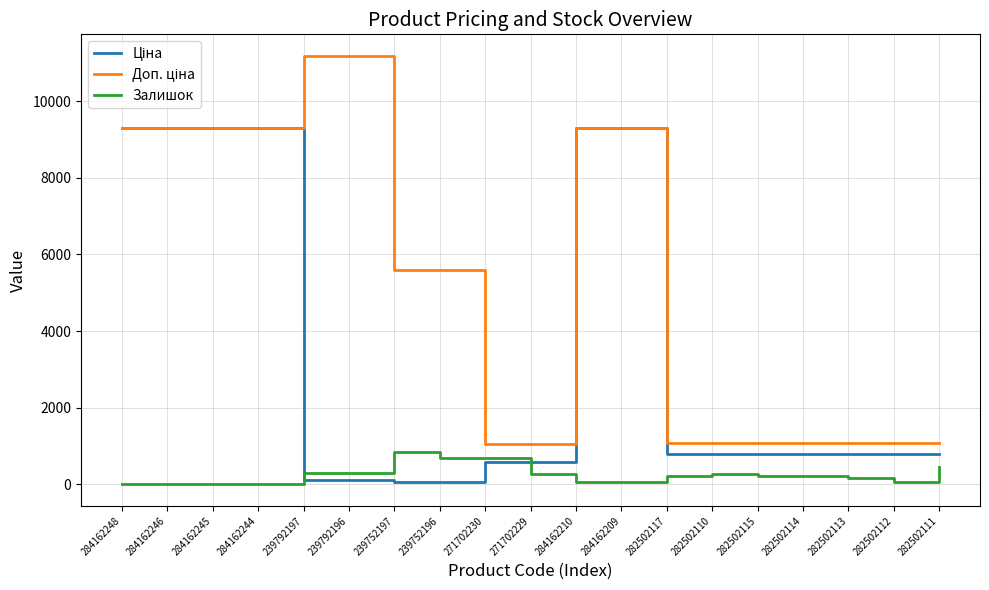

What is the maximum value shown in the chart?

11182.0